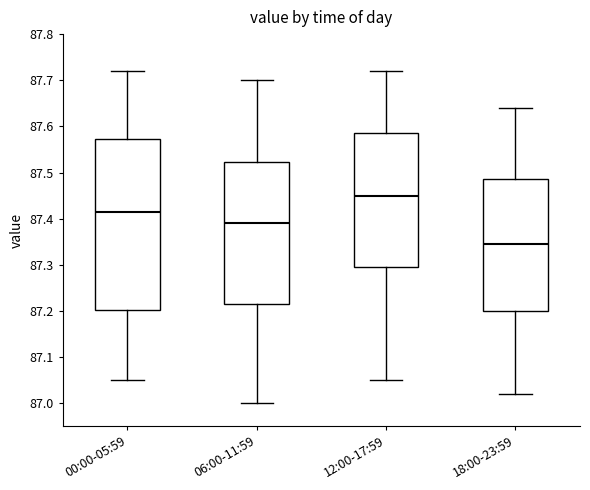

Comparing the boxes themselves (not the whiskers), which one is the tallest?

00:00-05:59